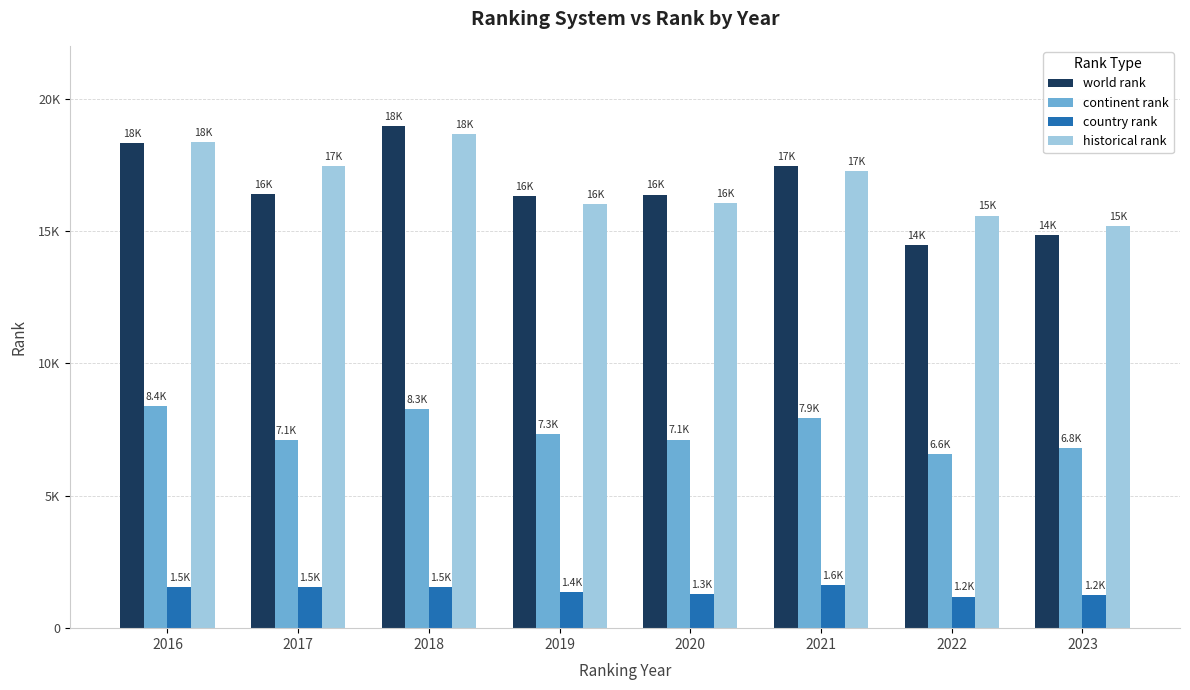

Reading right to left, what are all the values shown in this chart?

world rank: 2023=14855.0	2022=14468.0	2021=17448.0	2020=16381.0	2019=16319.0	2018=18953.0	2017=16387.0	2016=18316.0
continent rank: 2023=6798.0	2022=6570.0	2021=7949.0	2020=7124.0	2019=7323.0	2018=8285.0	2017=7117.0	2016=8391.0
country rank: 2023=1239.0	2022=1193.0	2021=1616.0	2020=1291.0	2019=1364.0	2018=1539.0	2017=1540.0	2016=1538.0
historical rank: 2023=15183.0	2022=15589.5	2021=17270.5	2020=16058.0	2019=16013.0	2018=18680.0	2017=17441.5	2016=18361.0